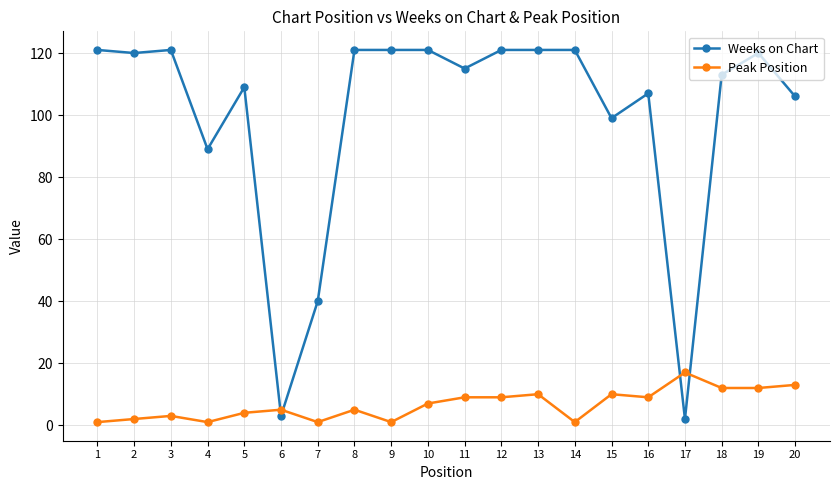

What are all the series names shown in the legend?

Weeks on Chart, Peak Position